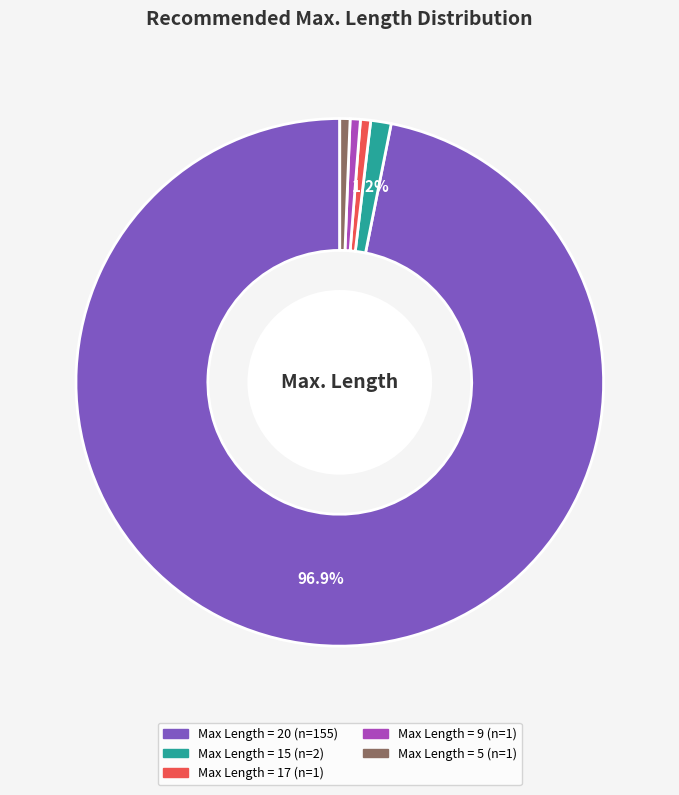

How many segments does this pie chart have?

5